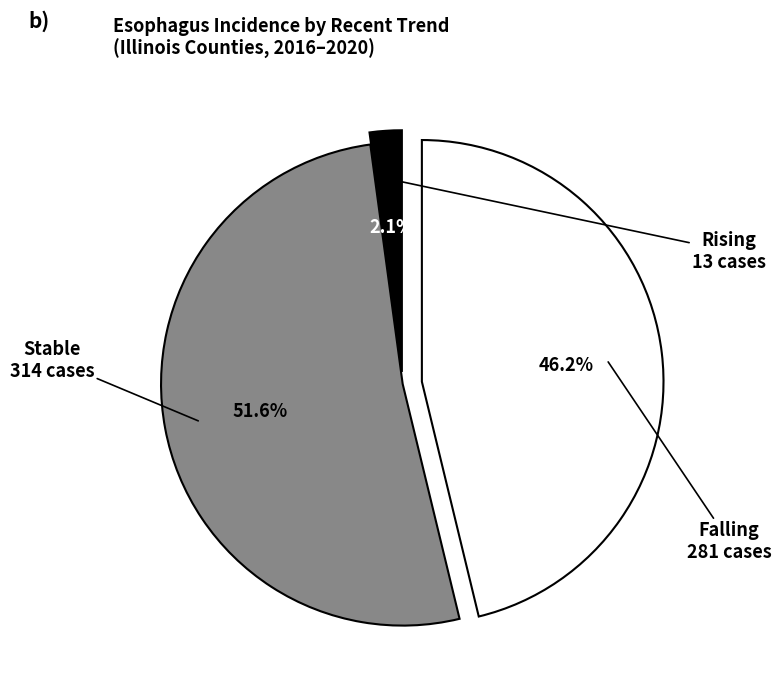

Does any single category account for the majority?

Yes